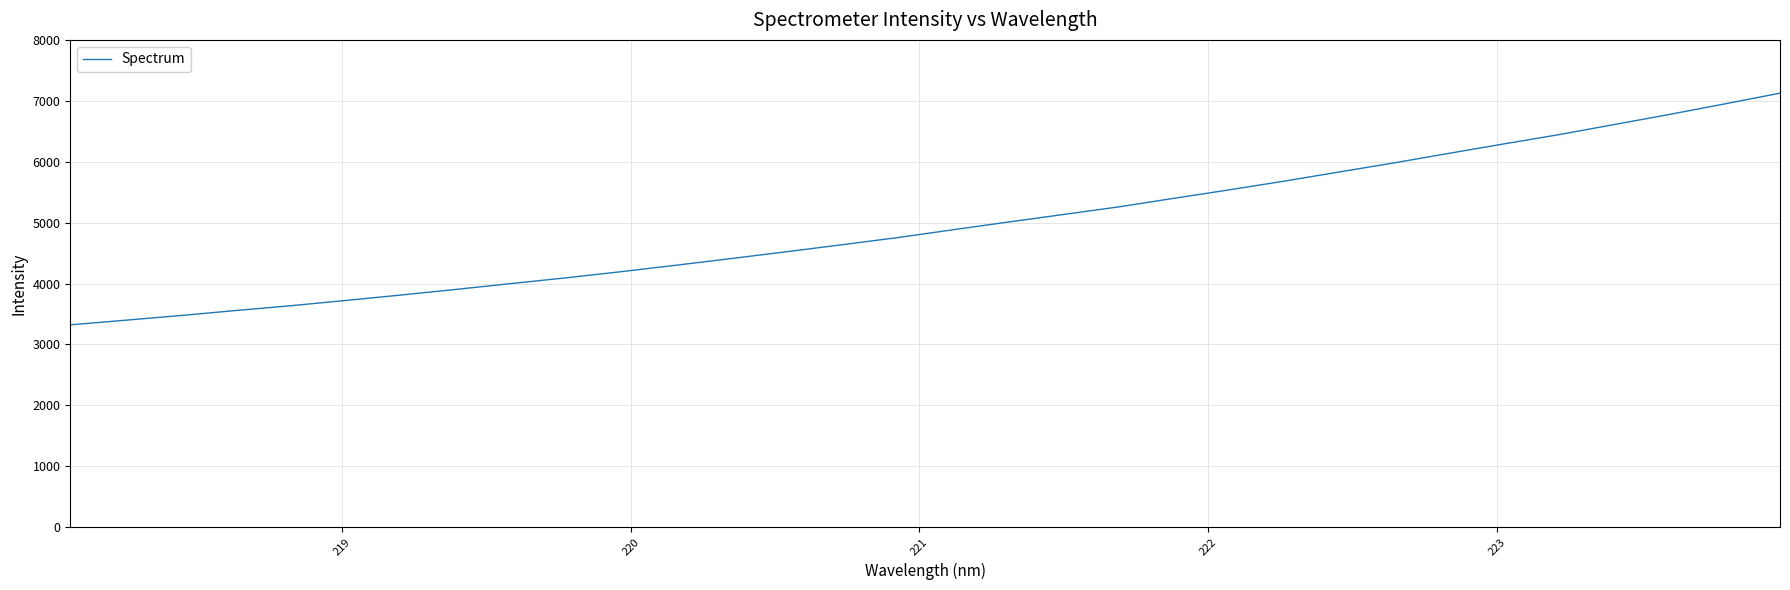

Does the chart display data point markers on the line(s)?

No